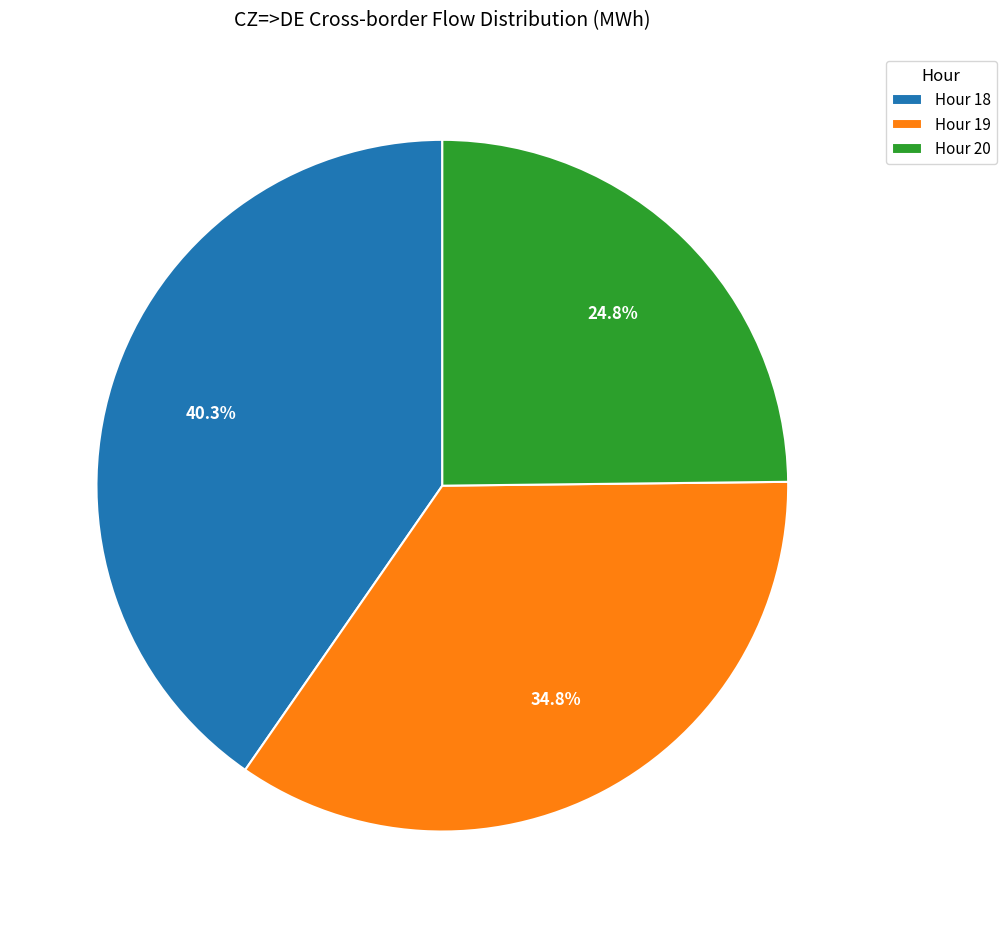

Which category has the smallest portion of the pie?

Hour 20